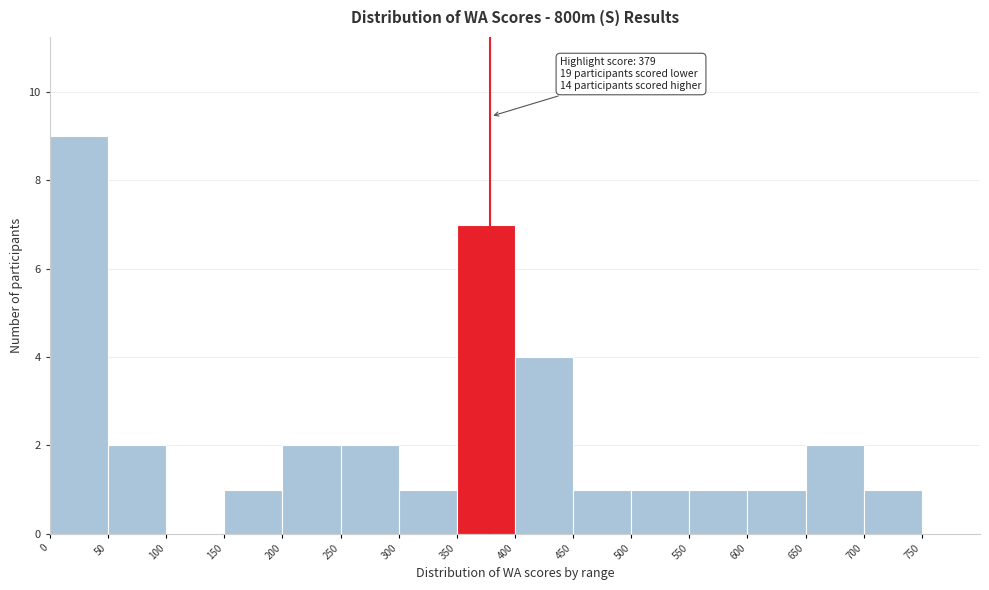

Over which range of the x-axis is the bar tallest?

0 to 50